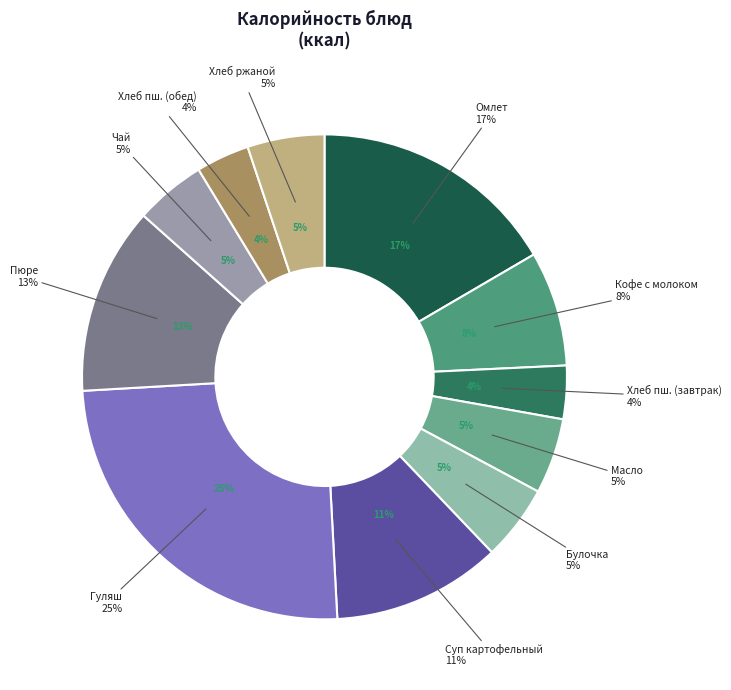

Rank the categories by value from highest to lowest.

Гуляш из говядины, Омлет натуральный с икрой свекольной, Пюре картофельное, Суп картофельный с горохом, Кофейный напиток с молоком, Хлеб ржаной, Масло сливочное, Булочка сдобная, Чай с сахаром, Хлеб пшеничный (завтрак), Хлеб пшеничный (обед)